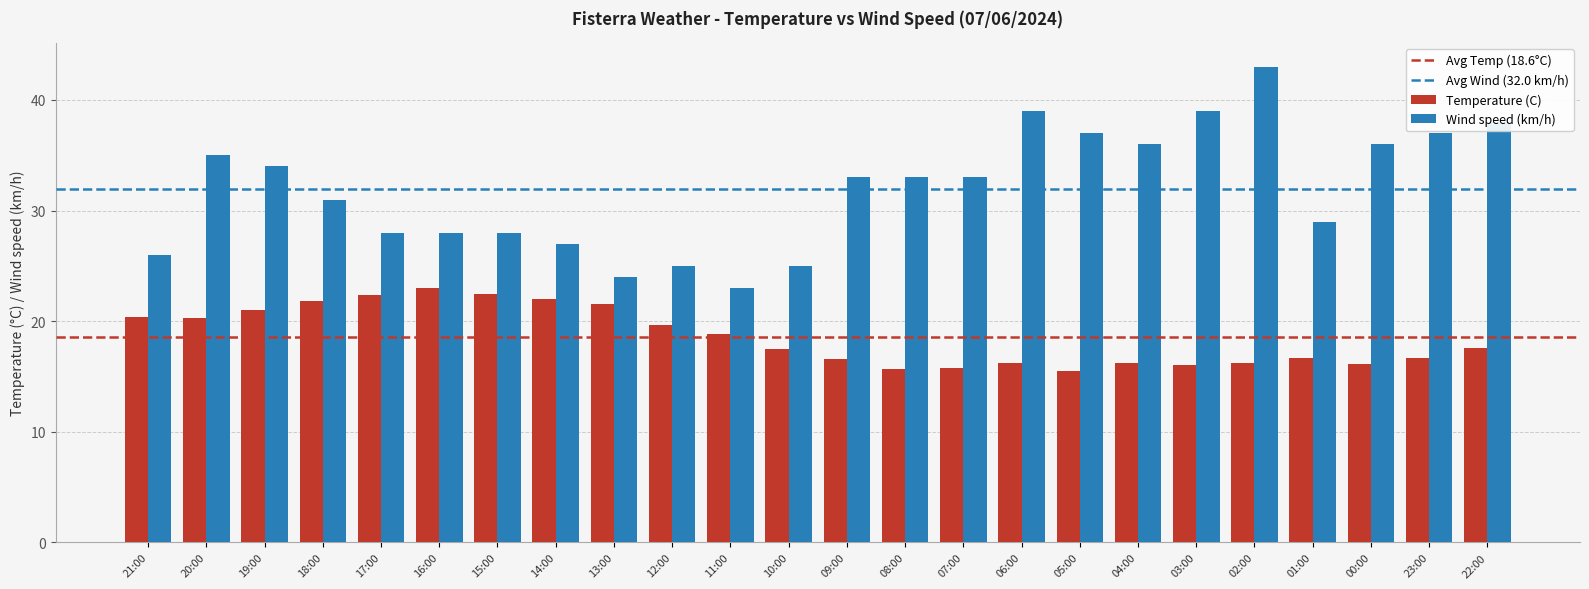

List the series in order of their overall mean, highest first.

Wind speed (km/h), Temperature (C)